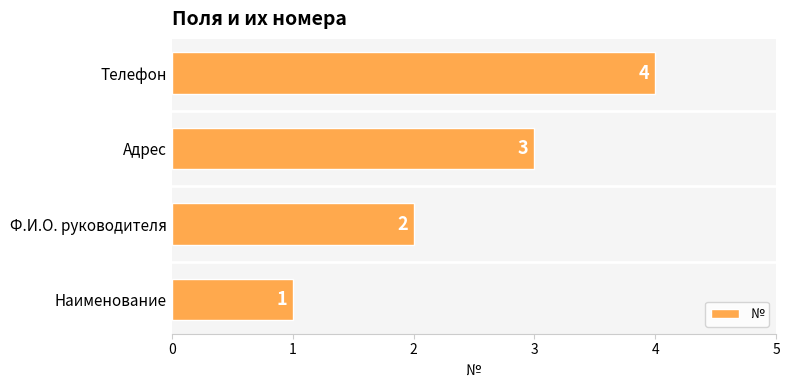

List the labels in order of value, largest first.

Телефон, Адрес, Ф.И.О. руководителя, Наименование